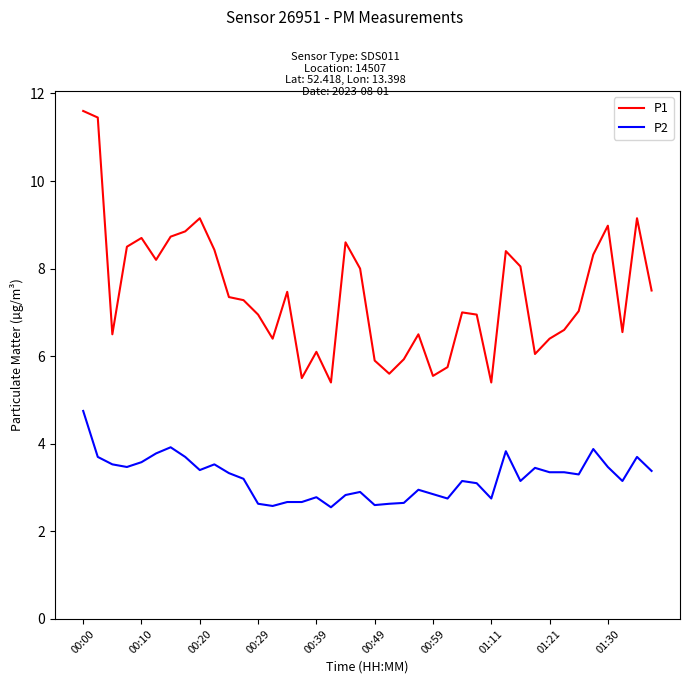

Which series has the largest total across all categories?

P1